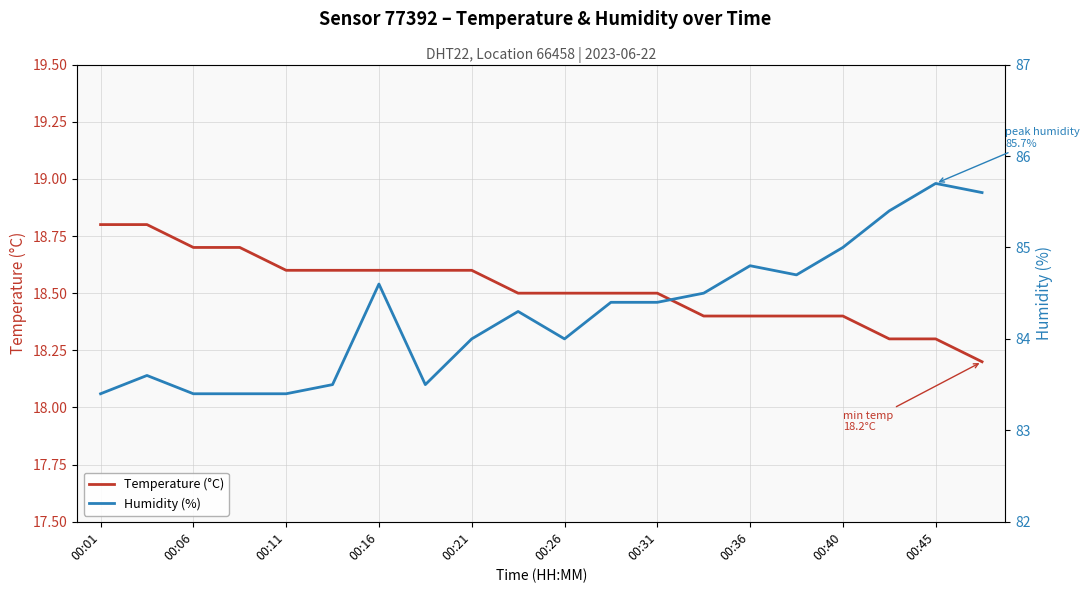

The value of Temperature (°C) at 00:16 is 18.6. True or false?

True